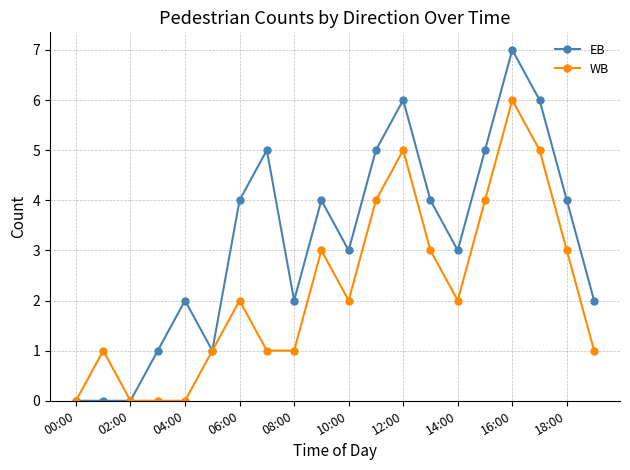

Which series has the largest total across all categories?

EB